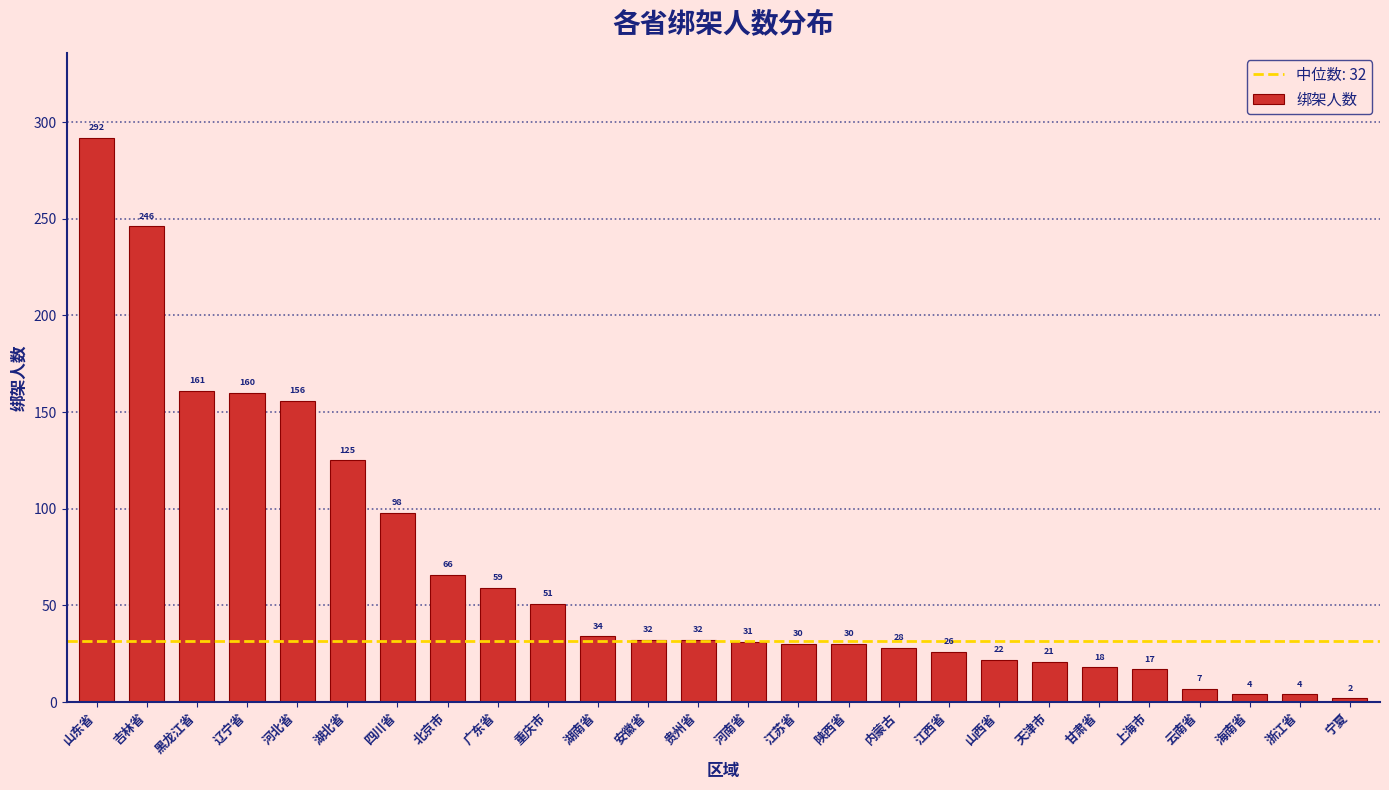

Reading right to left, extract all data points from this chart.

2	4	4	7	17	18	21	22	26	28	30	30	31	32	32	34	51	59	66	98	125	156	160	161	246	292